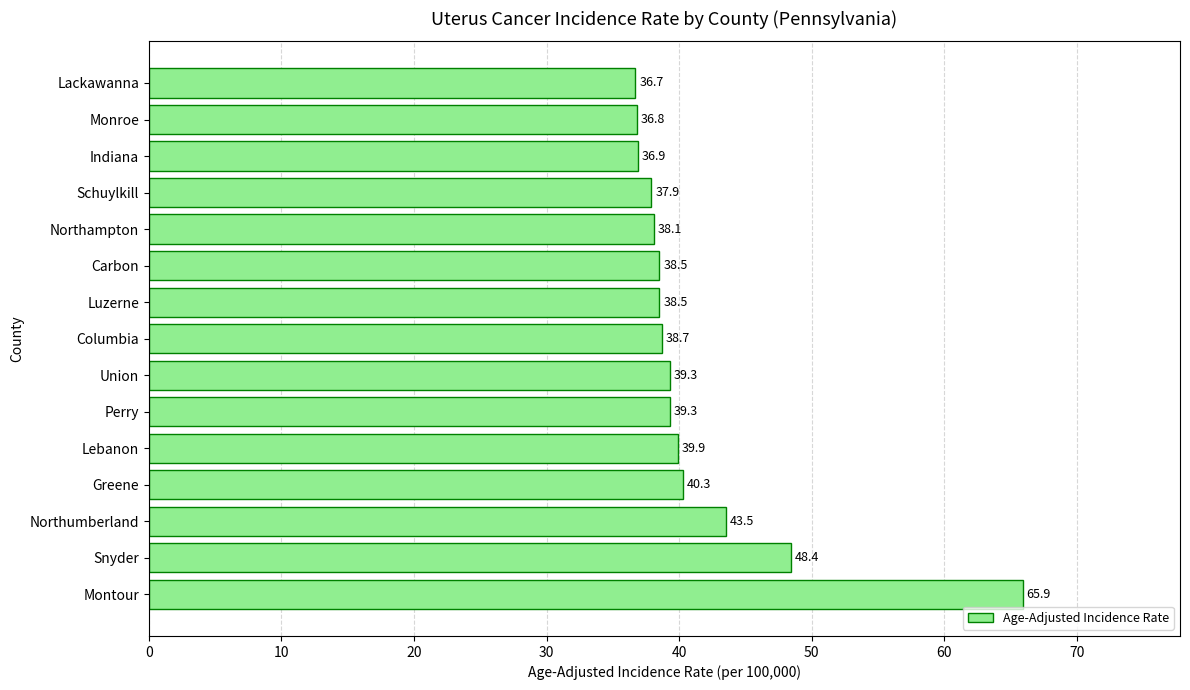

The chart shows a value of 36.8 at Monroe. True or false?

True